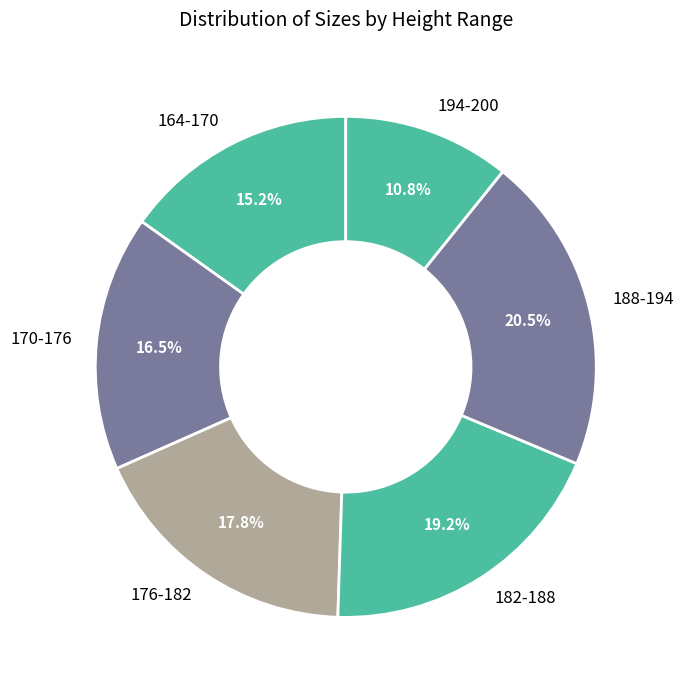

Rank the categories by value from lowest to highest.

194-200, 164-170, 170-176, 176-182, 182-188, 188-194